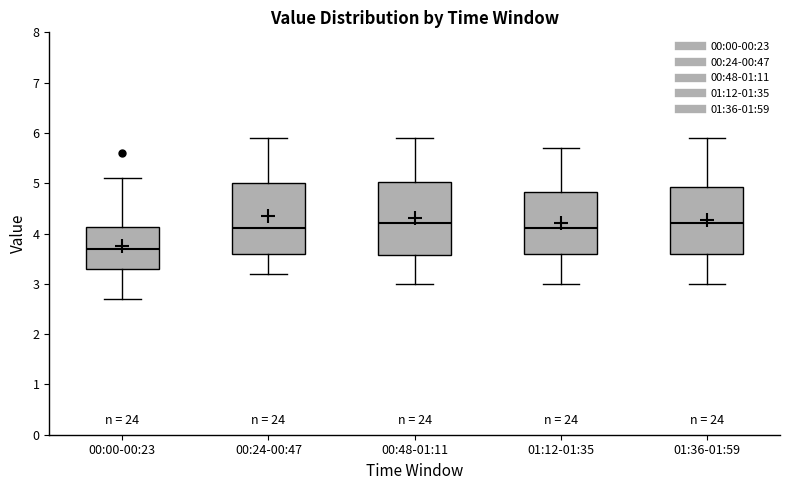

Reading left to right, transcribe this box plot: for each box, give where its median line is, the range the box spans, and where its two whiskers end, as read against the y-axis. The values are not printed on the chart, so give them approximately, as read against the axis.

00:00-00:23: median 3.7, box 3.3 to 4.1, whiskers 2.7 to 5.1
00:24-00:47: median 4.1, box 3.6 to 5.0, whiskers 3.2 to 5.9
00:48-01:11: median 4.2, box 3.6 to 5.0, whiskers 3.0 to 5.9
01:12-01:35: median 4.1, box 3.6 to 4.8, whiskers 3.0 to 5.7
01:36-01:59: median 4.2, box 3.6 to 4.9, whiskers 3.0 to 5.9